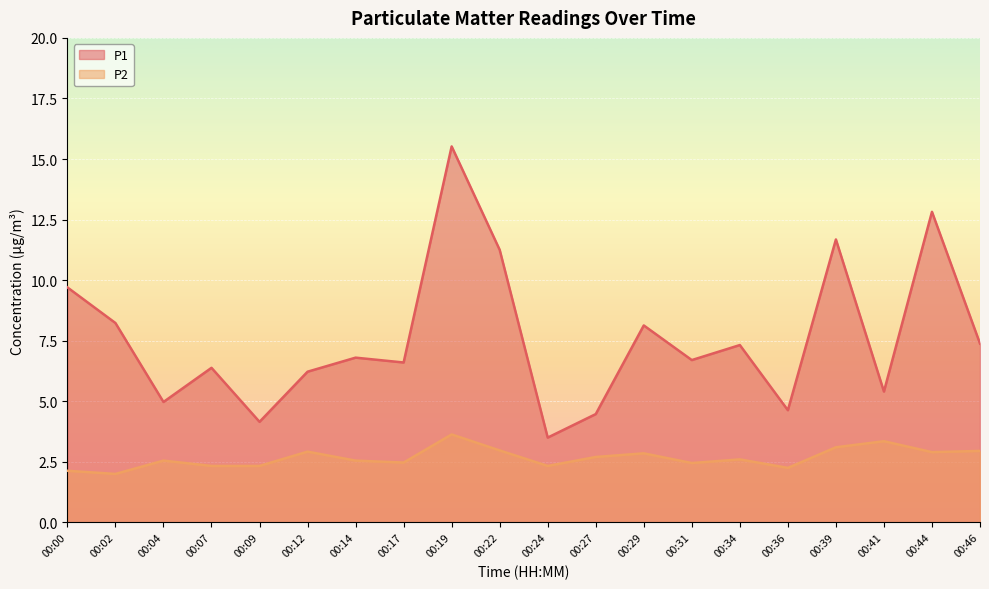

How many lines are shown in the chart?

2